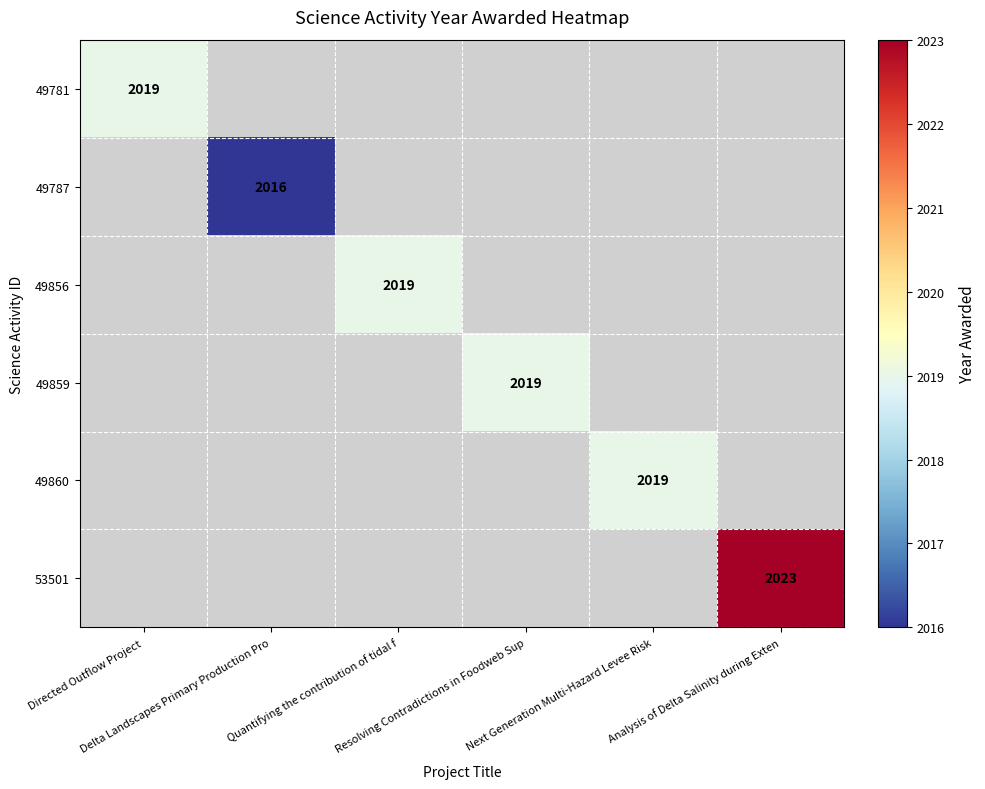

How many categories are shown in the chart?

6